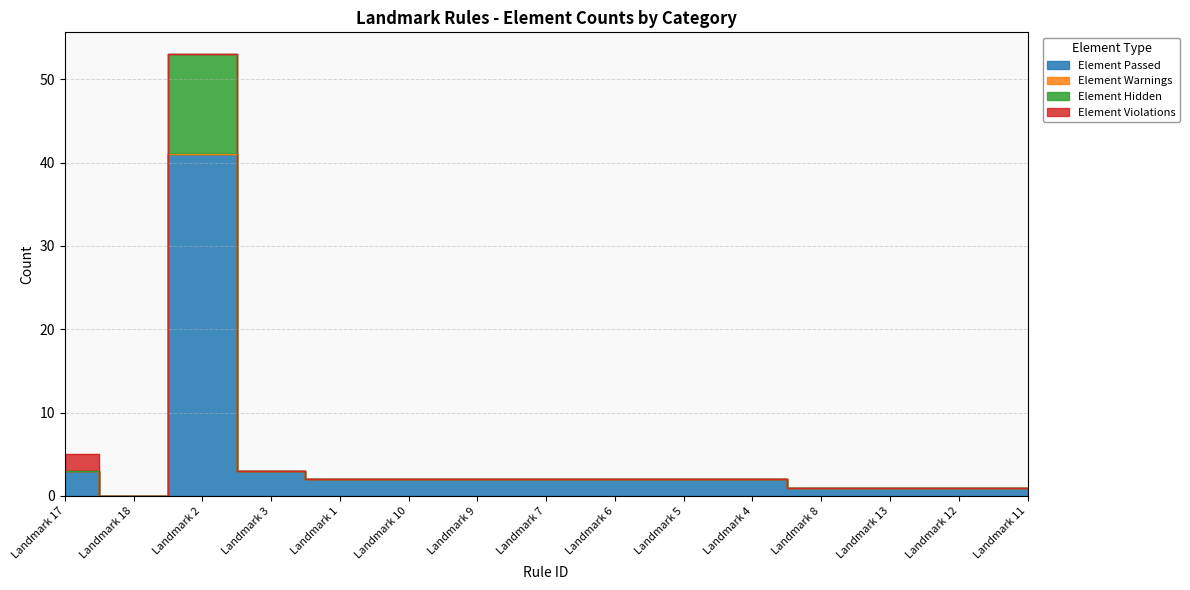

What is the label of the 5th point from the right?

Landmark 4